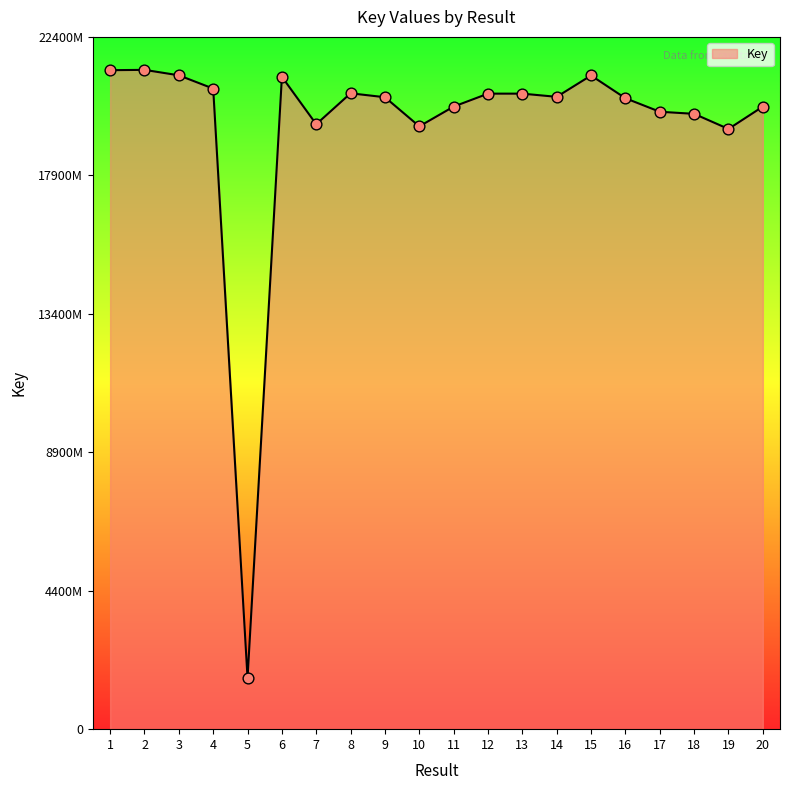

Is this an area chart (filled region under the line)?

Yes